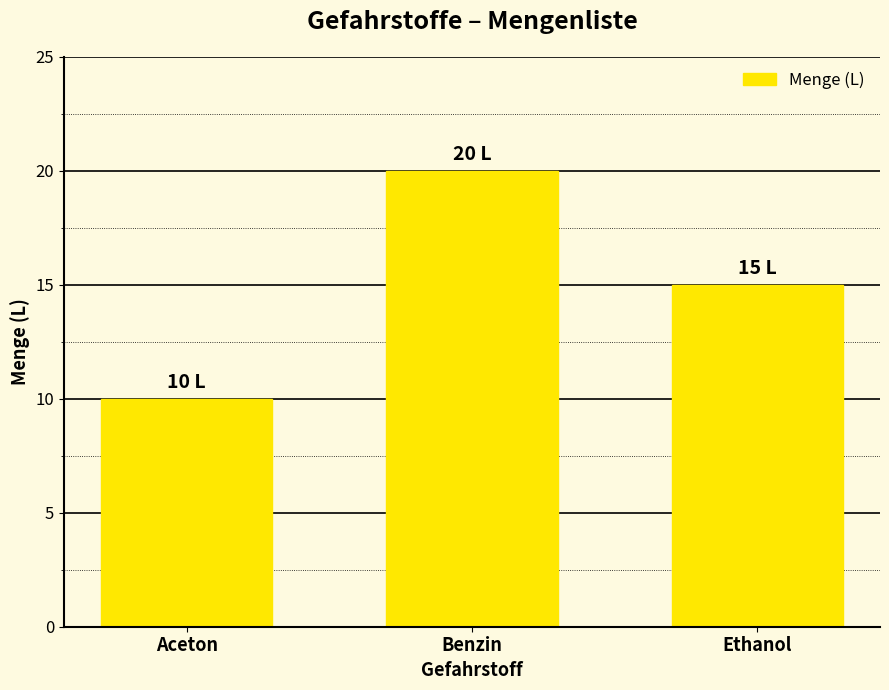

The value at Ethanol is 24. True or false?

False